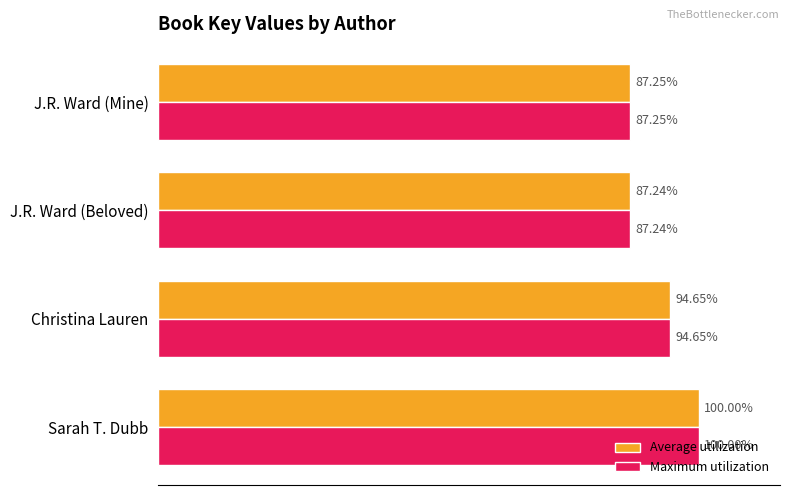

What position from the right is J.R. Ward (Beloved)?

2